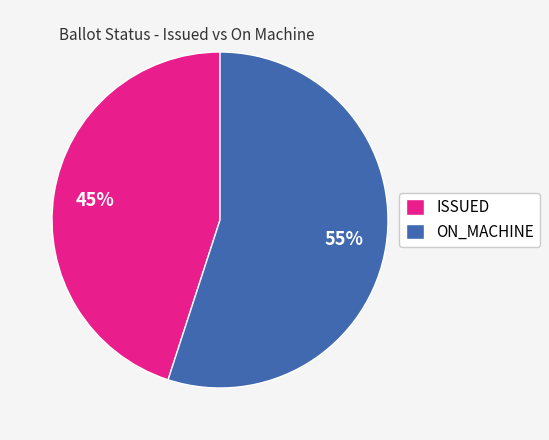

Rank the categories by value from lowest to highest.

ISSUED, ON_MACHINE